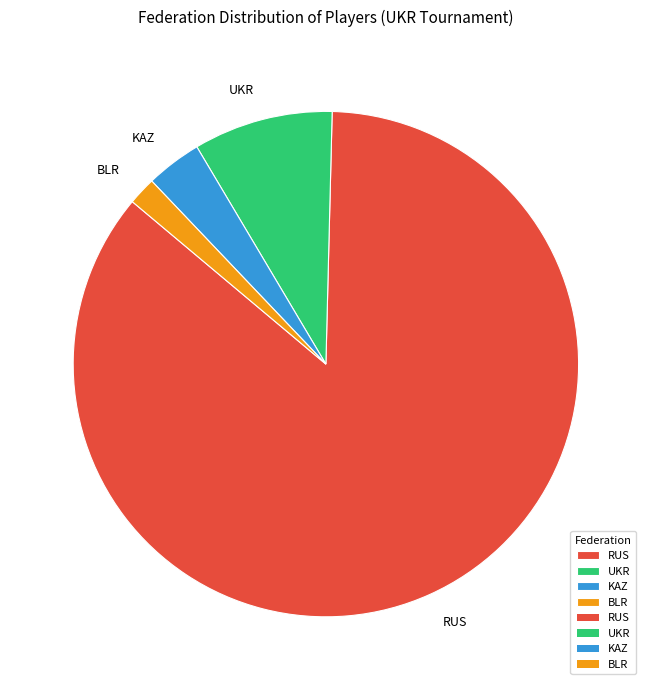

Which has a higher value, RUS or UKR?

RUS